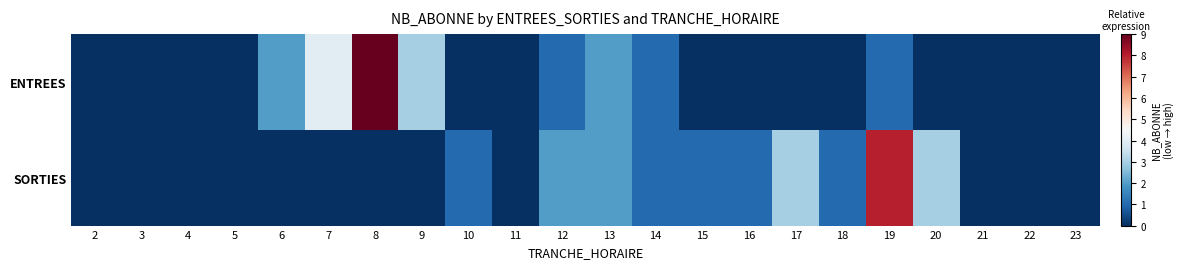

Count the number of categories in the chart.

22